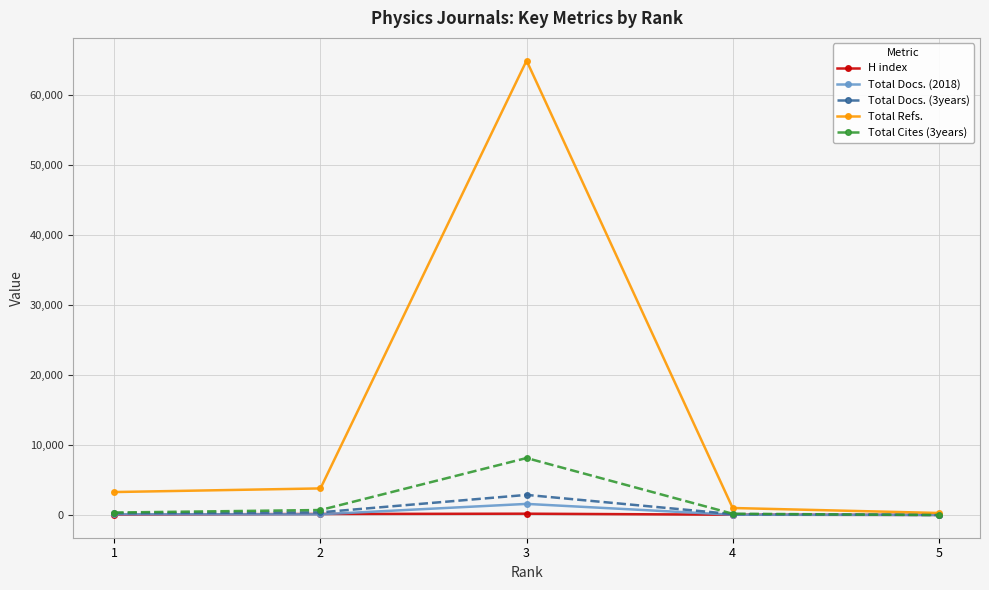

Which series has the largest total across all categories?

Total Refs.